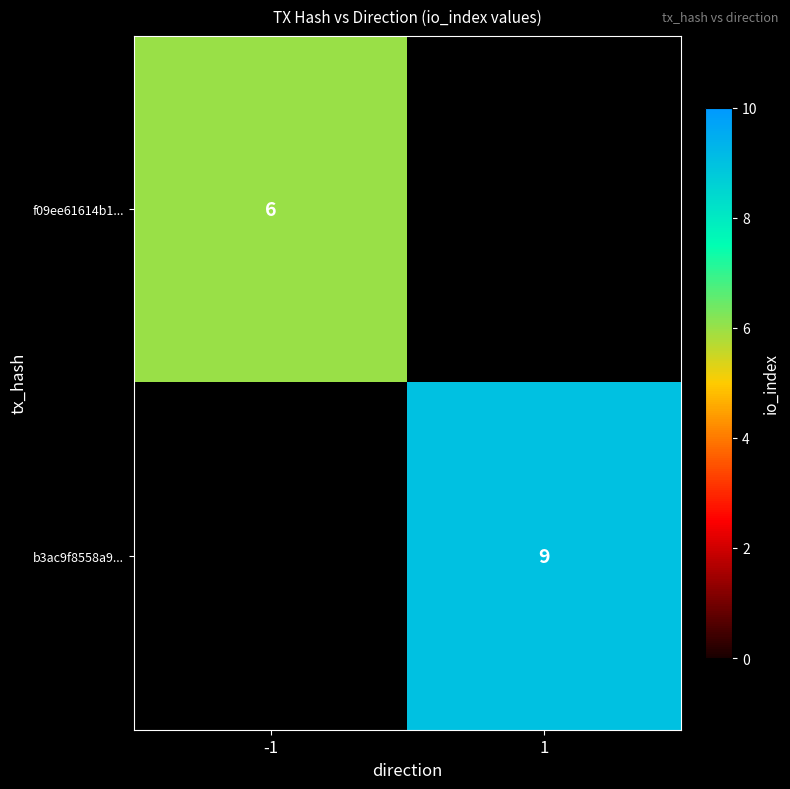

At how many categories does at least one series exceed 7?

1